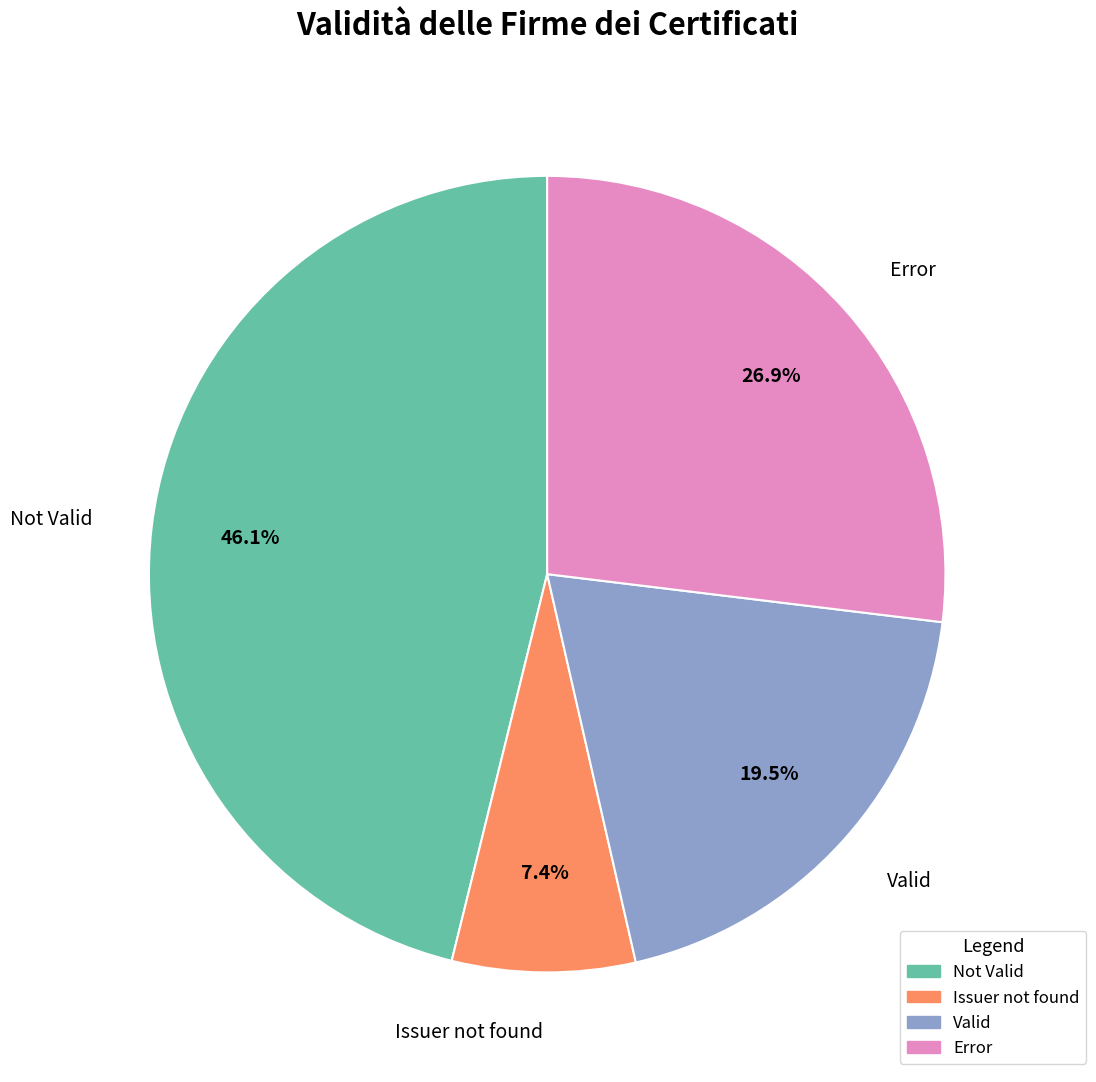

Does any single category account for the majority?

No